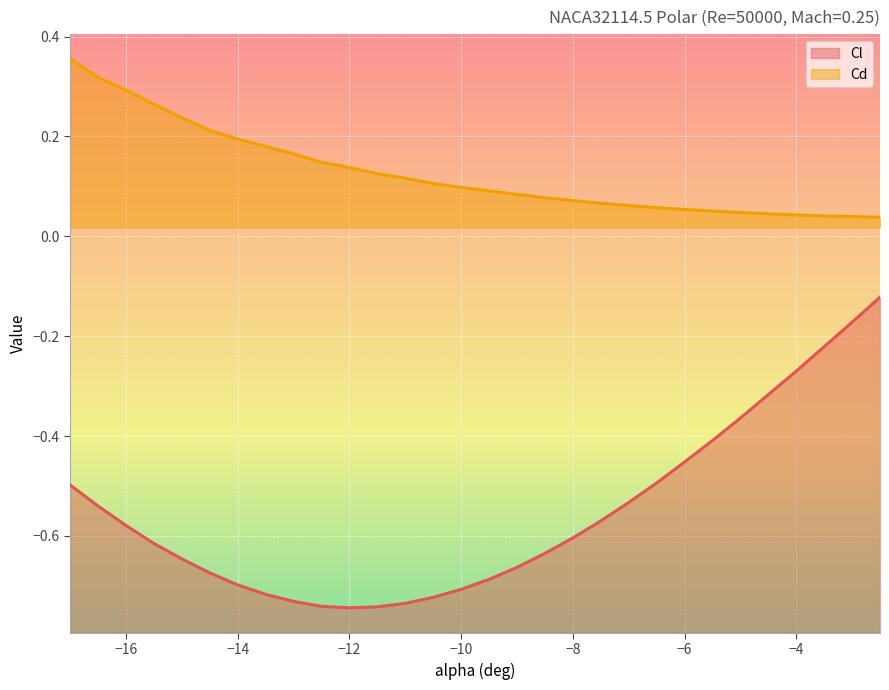

What is the label of the 13th point from the right?

-8.5